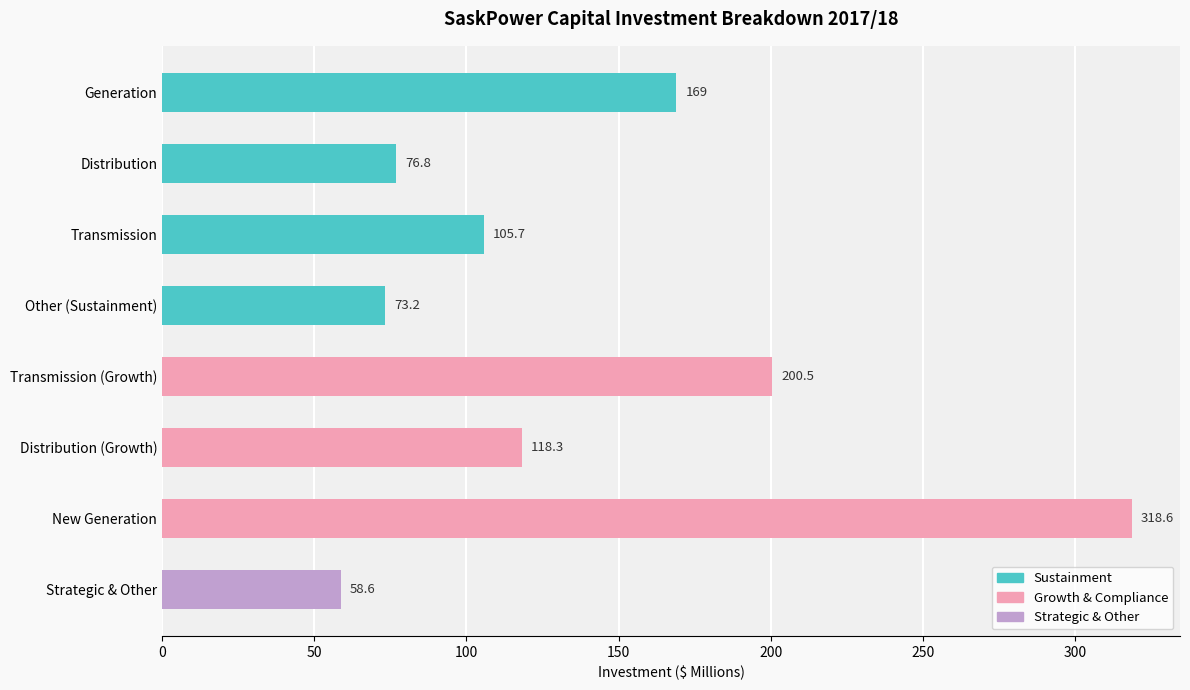

The chart shows a value of 42.9 at Transmission. True or false?

False